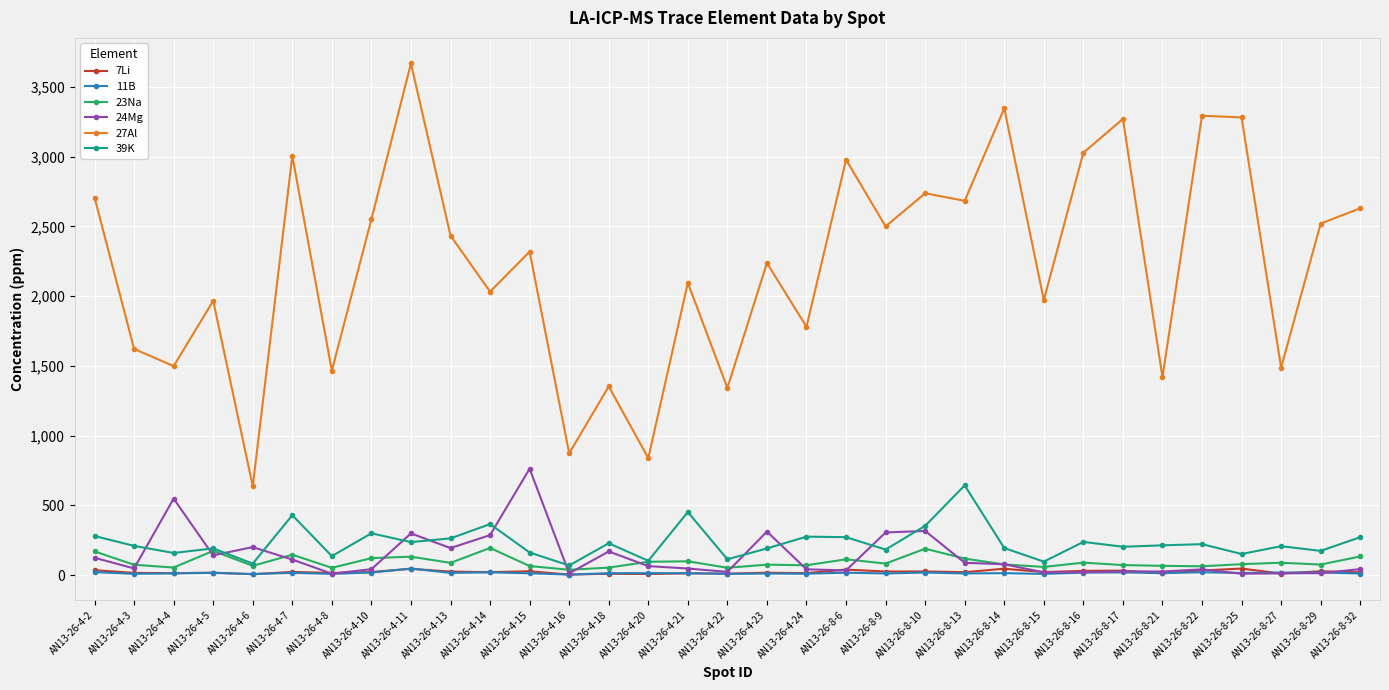

How many data points does each series have?

33